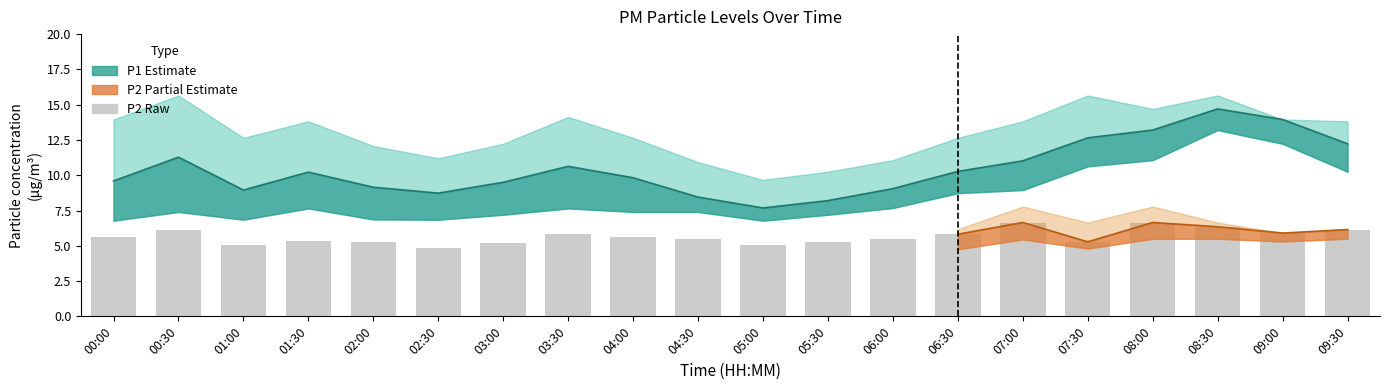

How many values in the P1_lower series are below 7?

5